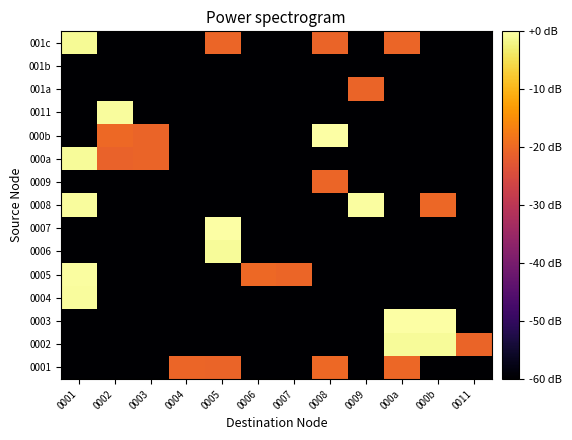

Which has a higher value, 0003 or 0011?

0003